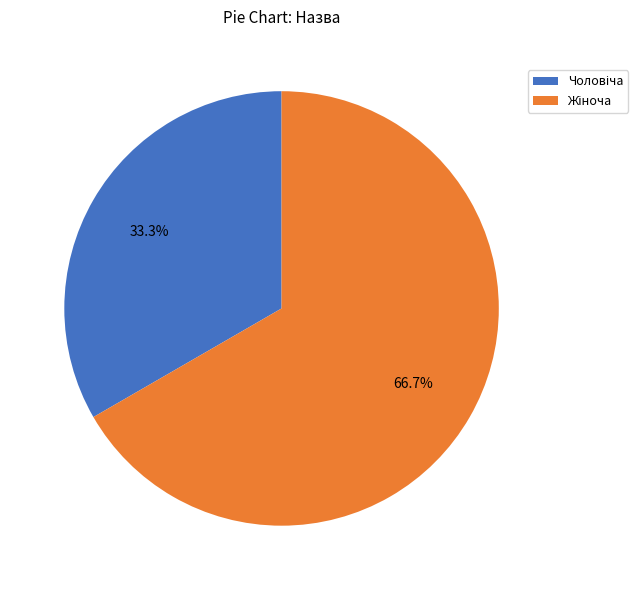

True or false: Чоловіча accounts for 33% of the total.

True